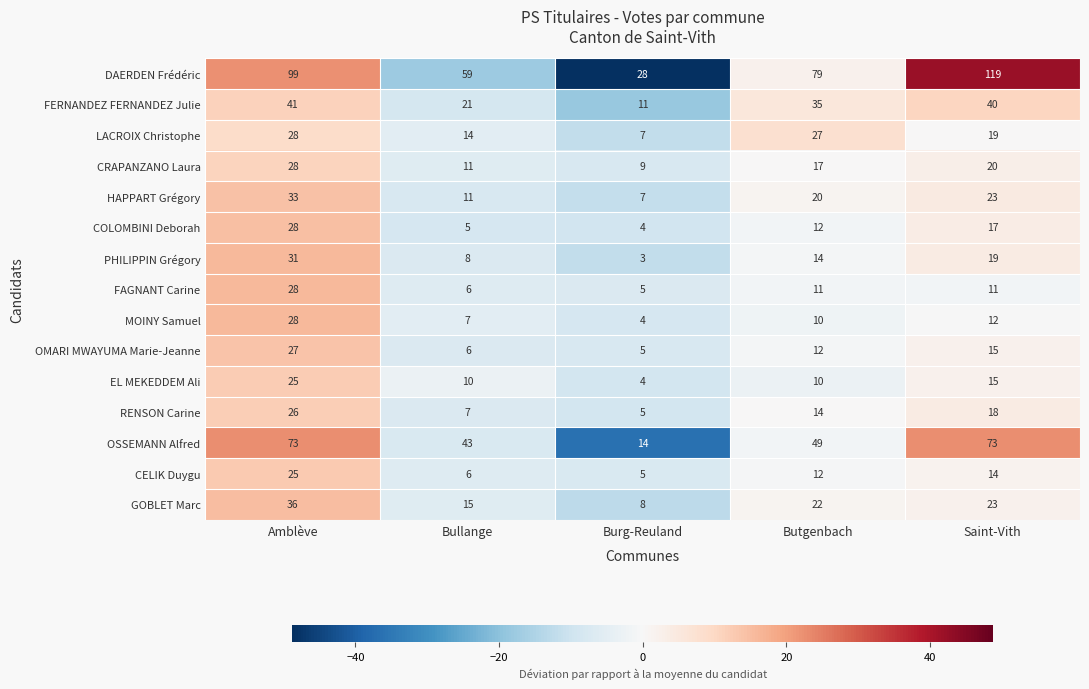

Is it true that COLOMBINI Deborah equals 5 at Bullange?

True